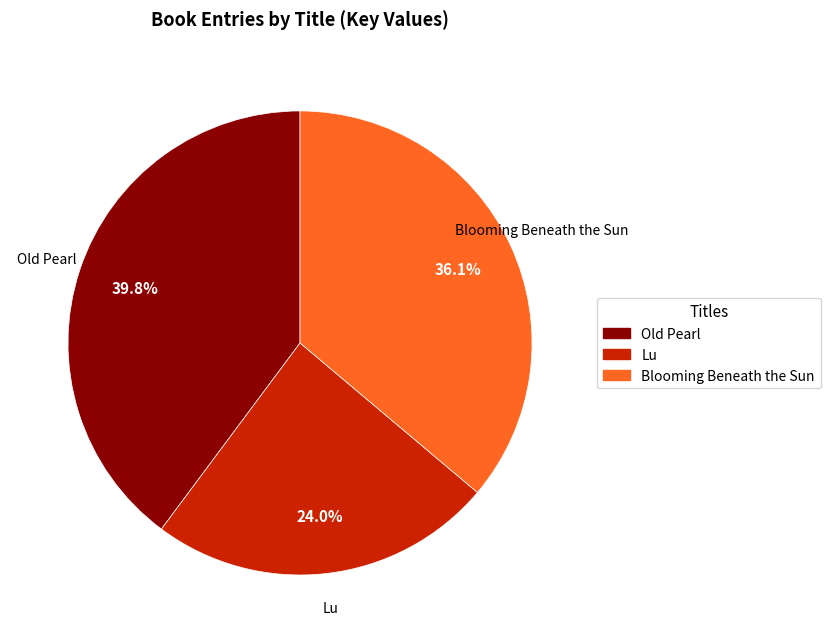

Rank the categories by value from highest to lowest.

Old Pearl, Blooming Beneath the Sun, Lu